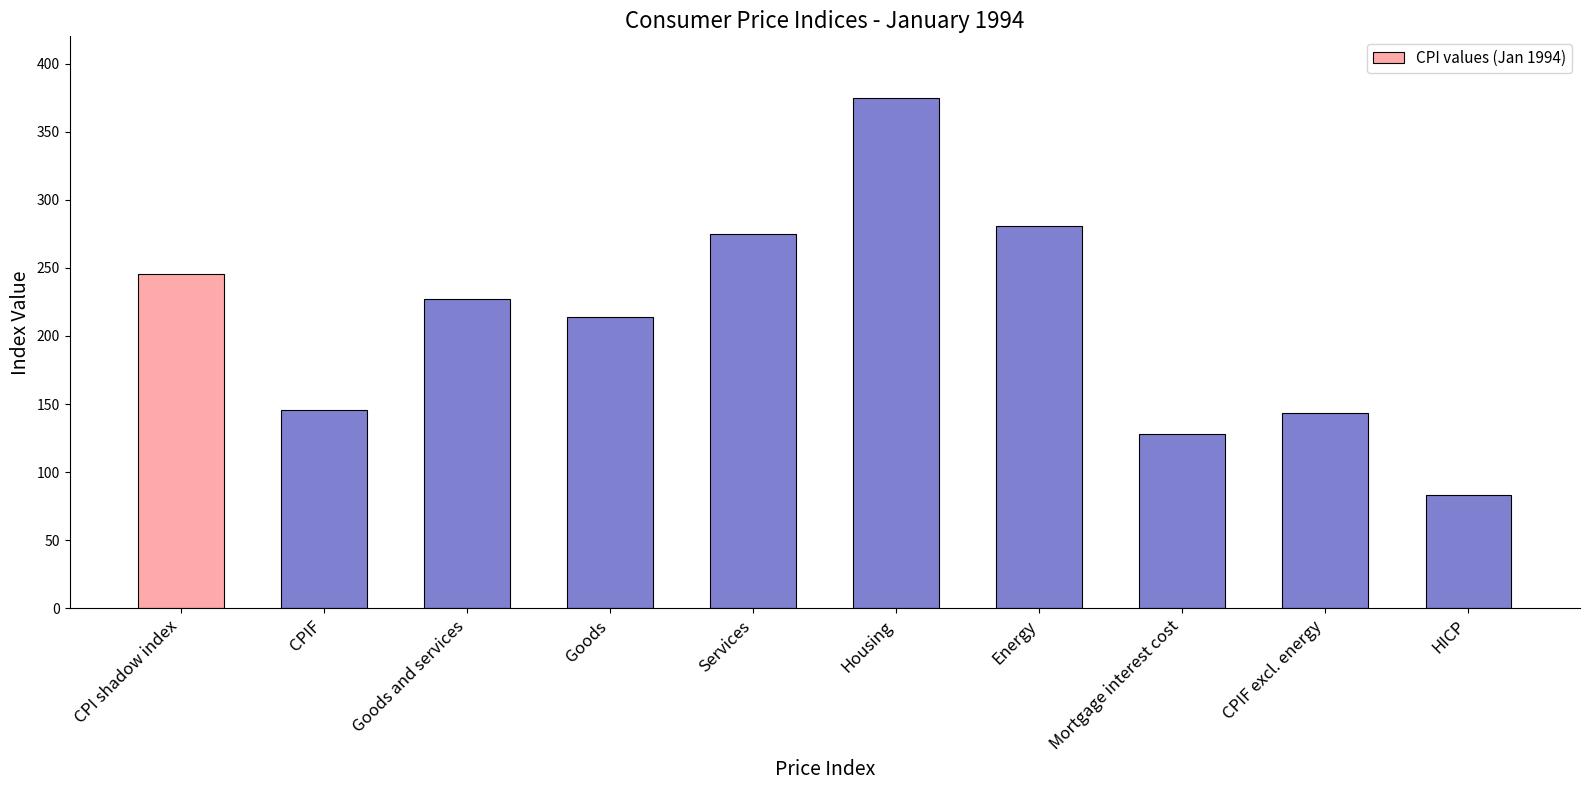

What is the label of the 7th bar from the right?

Goods